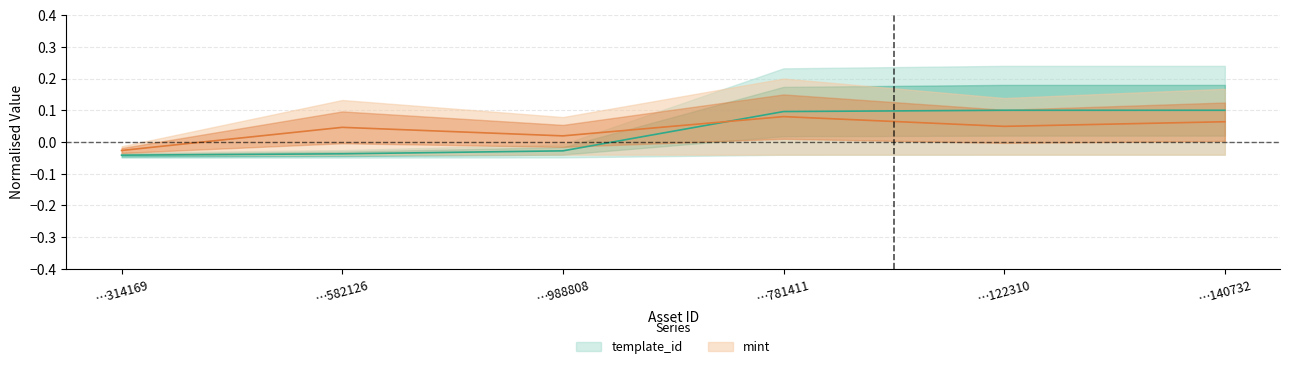

The value of mint at …582126 is 0.0. True or false?

True